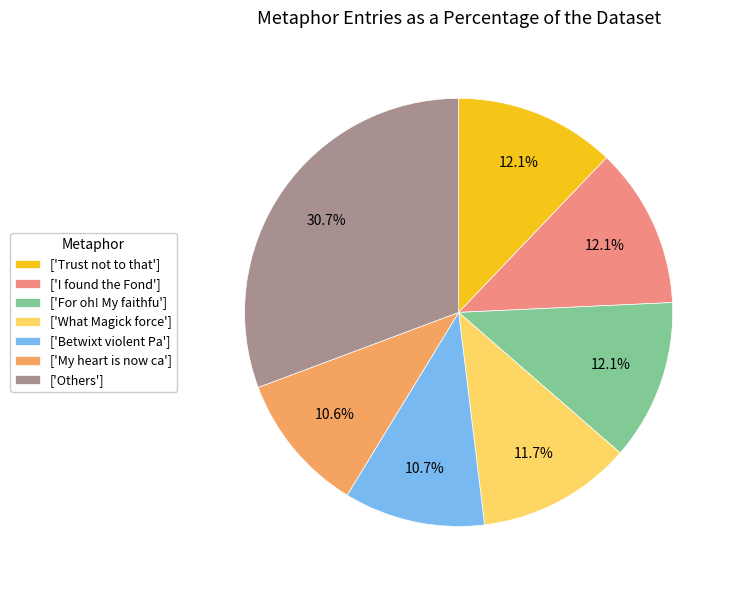

Is there a majority slice in this chart?

No